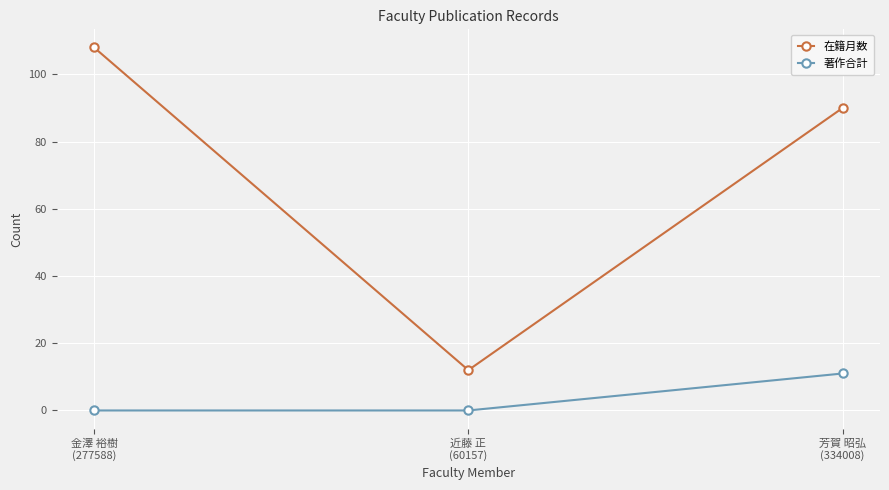

Which label corresponds to the largest value in the chart?

金澤 裕樹
(277588)